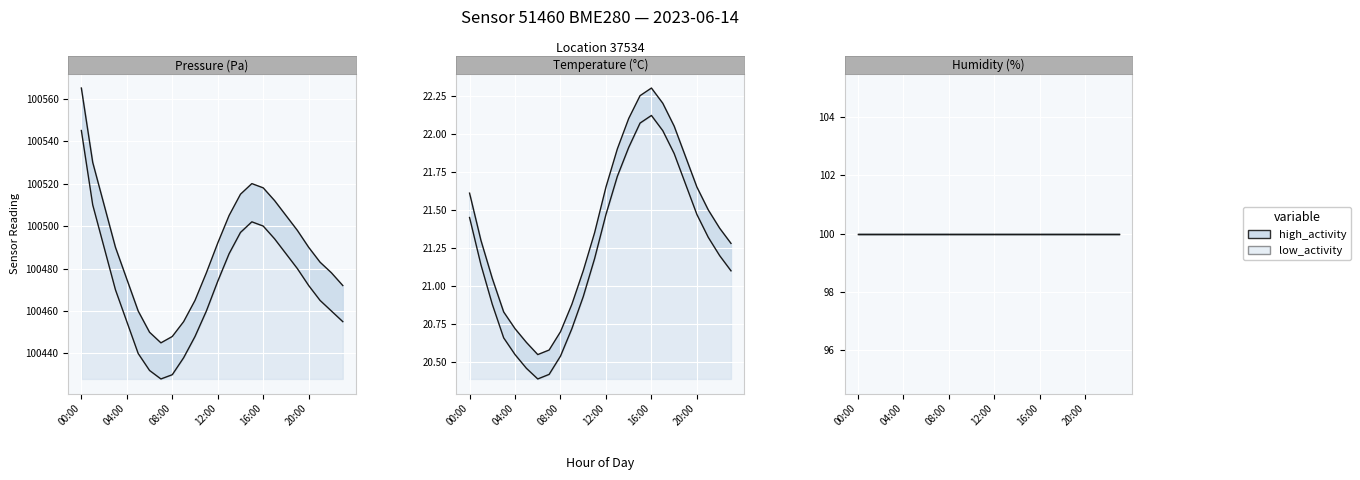

What position from the left is 04:00?

5